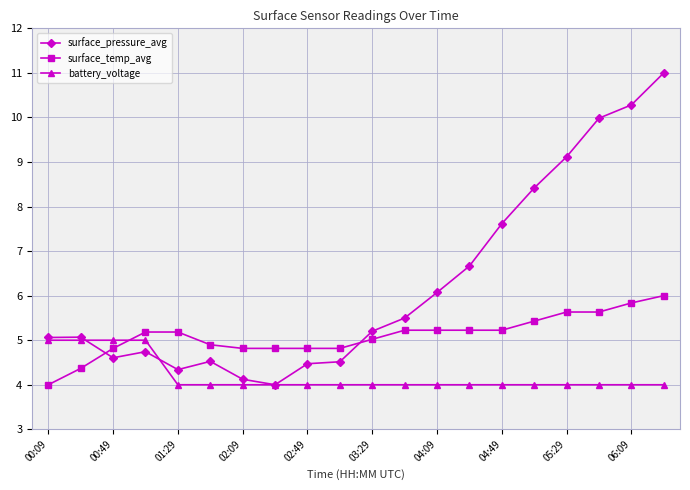

List the series in order of their peak value, lowest first.

battery_voltage, surface_temp_avg, surface_pressure_avg